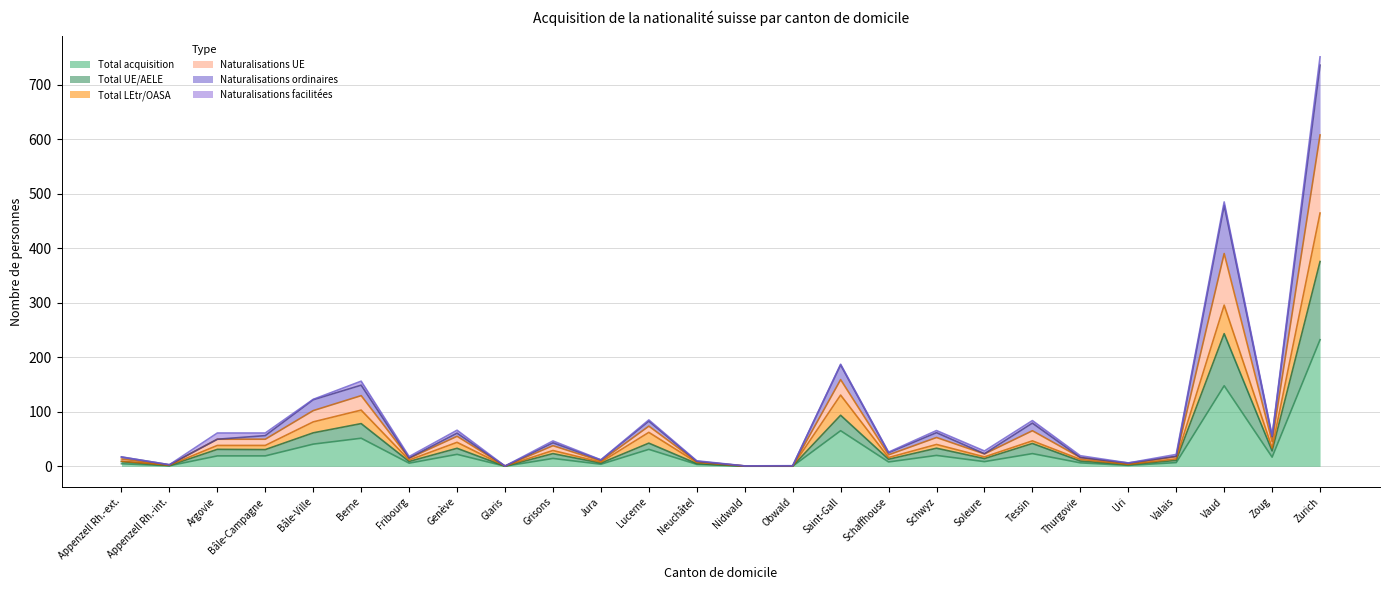

How many categories are shown in the chart?

26